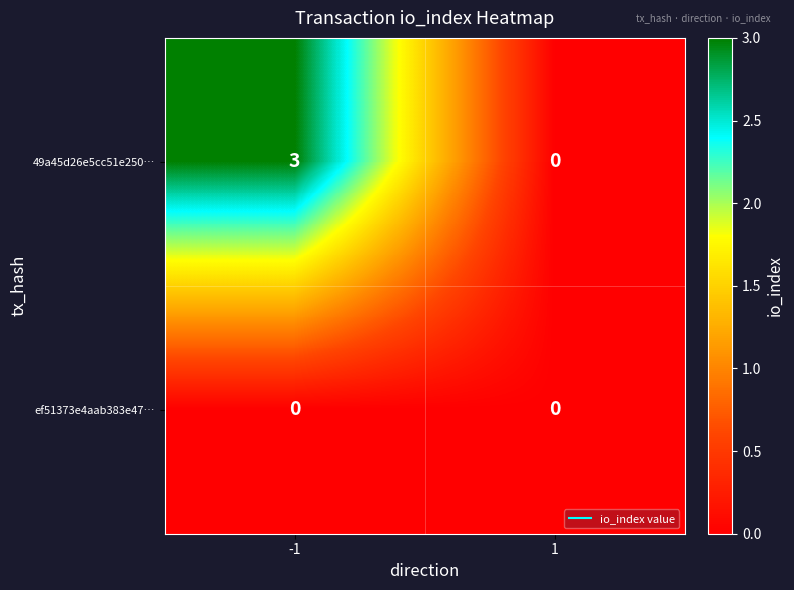

What is the highest value of the 49a45d26e5cc51e250… series?

3